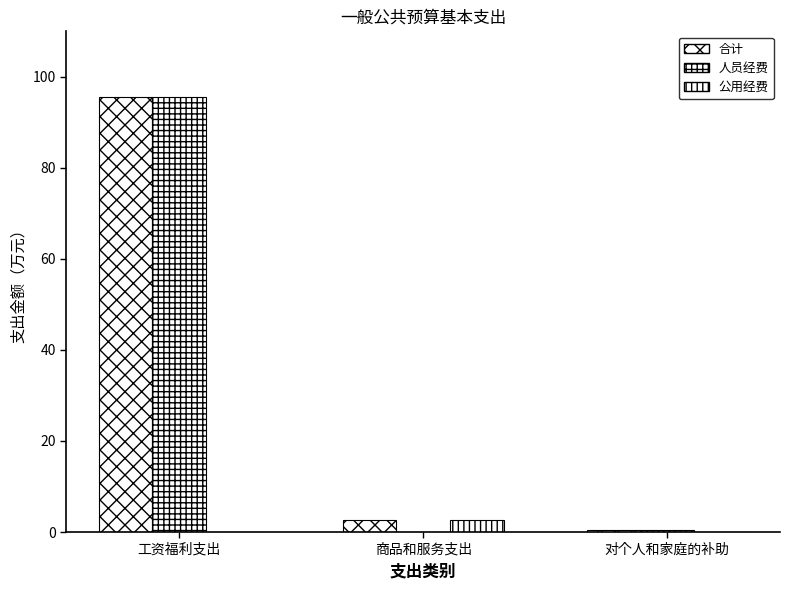

How many series are shown in this chart?

3